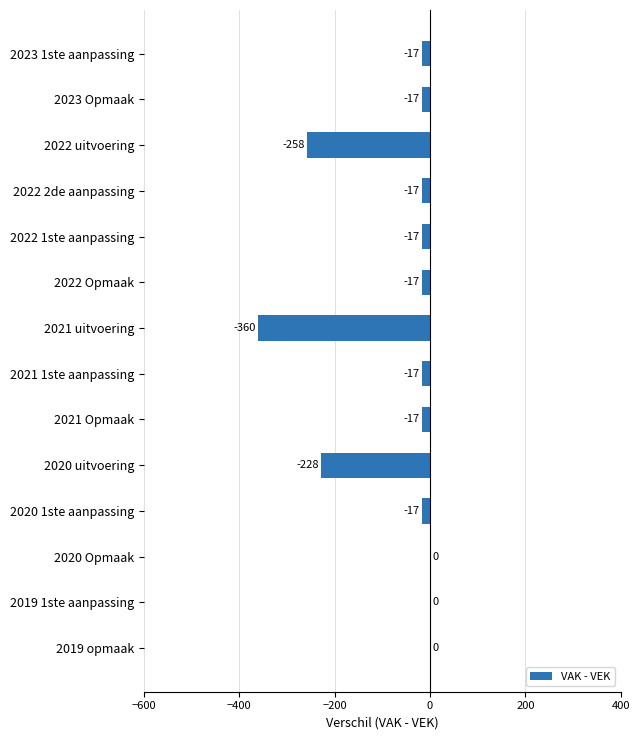

True or false: the data shows -17 at 2022 2de aanpassing.

True